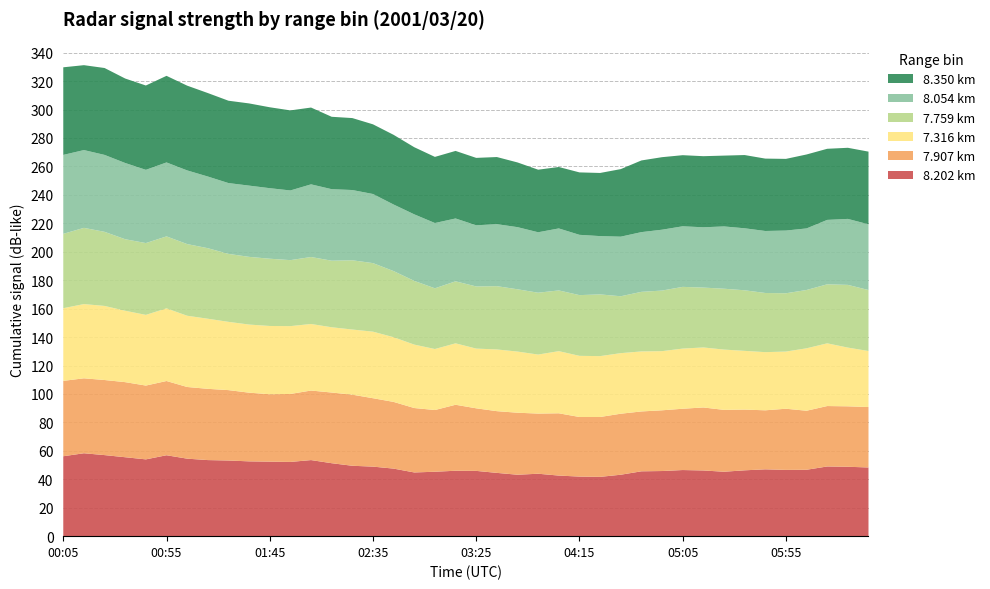

Reading left to right, what are all the values shown in this chart?

8.202: 2001/03/20 00:05=56.2	2001/03/20 00:15=58.3	2001/03/20 00:25=57.0	2001/03/20 00:35=55.5	2001/03/20 00:45=54.0	2001/03/20 00:55=56.9	2001/03/20 01:05=54.5	2001/03/20 01:15=53.5	2001/03/20 01:25=53.2	2001/03/20 01:35=52.6	2001/03/20 01:45=52.4	2001/03/20 01:55=52.2	2001/03/20 02:05=53.5	2001/03/20 02:15=51.3	2001/03/20 02:25=49.5	2001/03/20 02:35=48.9	2001/03/20 02:45=47.5	2001/03/20 02:55=44.8	2001/03/20 03:05=45.3	2001/03/20 03:15=46.0	2001/03/20 03:25=45.9	2001/03/20 03:35=44.5	2001/03/20 03:45=43.2	2001/03/20 03:55=43.9	2001/03/20 04:05=42.6	2001/03/20 04:15=41.9	2001/03/20 04:25=41.7	2001/03/20 04:35=43.2	2001/03/20 04:45=45.6	2001/03/20 04:55=45.8	2001/03/20 05:05=46.5	2001/03/20 05:15=46.2	2001/03/20 05:25=45.3	2001/03/20 05:35=46.3	2001/03/20 05:45=47.0	2001/03/20 05:55=46.6	2001/03/20 06:05=46.7	2001/03/20 06:15=49.0	2001/03/20 06:25=48.8	2001/03/20 06:35=48.3
7.907: 2001/03/20 00:05=53.0	2001/03/20 00:15=52.7	2001/03/20 00:25=52.8	2001/03/20 00:35=52.8	2001/03/20 00:45=51.9	2001/03/20 00:55=52.2	2001/03/20 01:05=50.4	2001/03/20 01:15=50.1	2001/03/20 01:25=49.5	2001/03/20 01:35=48.3	2001/03/20 01:45=47.4	2001/03/20 01:55=47.8	2001/03/20 02:05=48.9	2001/03/20 02:15=49.7	2001/03/20 02:25=50.0	2001/03/20 02:35=48.1	2001/03/20 02:45=46.9	2001/03/20 02:55=45.3	2001/03/20 03:05=43.4	2001/03/20 03:15=46.4	2001/03/20 03:25=44.0	2001/03/20 03:35=43.4	2001/03/20 03:45=43.6	2001/03/20 03:55=42.3	2001/03/20 04:05=43.8	2001/03/20 04:15=41.9	2001/03/20 04:25=42.1	2001/03/20 04:35=42.9	2001/03/20 04:45=42.1	2001/03/20 04:55=42.7	2001/03/20 05:05=43.1	2001/03/20 05:15=44.3	2001/03/20 05:25=43.5	2001/03/20 05:35=42.7	2001/03/20 05:45=41.5	2001/03/20 05:55=43.0	2001/03/20 06:05=41.5	2001/03/20 06:15=42.5	2001/03/20 06:25=42.5	2001/03/20 06:35=42.5
7.316: 2001/03/20 00:05=51.1	2001/03/20 00:15=52.2	2001/03/20 00:25=52.1	2001/03/20 00:35=50.2	2001/03/20 00:45=49.7	2001/03/20 00:55=51.1	2001/03/20 01:05=50.1	2001/03/20 01:15=49.3	2001/03/20 01:25=48.0	2001/03/20 01:35=47.9	2001/03/20 01:45=48.0	2001/03/20 01:55=47.7	2001/03/20 02:05=46.8	2001/03/20 02:15=45.9	2001/03/20 02:25=45.8	2001/03/20 02:35=46.8	2001/03/20 02:45=45.5	2001/03/20 02:55=44.6	2001/03/20 03:05=42.9	2001/03/20 03:15=43.2	2001/03/20 03:25=42.0	2001/03/20 03:35=43.4	2001/03/20 03:45=43.0	2001/03/20 03:55=41.5	2001/03/20 04:05=43.7	2001/03/20 04:15=43.0	2001/03/20 04:25=42.8	2001/03/20 04:35=42.6	2001/03/20 04:45=42.2	2001/03/20 04:55=41.6	2001/03/20 05:05=42.3	2001/03/20 05:15=42.2	2001/03/20 05:25=42.4	2001/03/20 05:35=41.3	2001/03/20 05:45=40.9	2001/03/20 05:55=40.2	2001/03/20 06:05=43.9	2001/03/20 06:15=44.1	2001/03/20 06:25=41.3	2001/03/20 06:35=39.4
7.759: 2001/03/20 00:05=52.3	2001/03/20 00:15=53.6	2001/03/20 00:25=52.1	2001/03/20 00:35=50.3	2001/03/20 00:45=50.5	2001/03/20 00:55=50.6	2001/03/20 01:05=50.4	2001/03/20 01:15=49.6	2001/03/20 01:25=47.8	2001/03/20 01:35=47.6	2001/03/20 01:45=47.3	2001/03/20 01:55=46.4	2001/03/20 02:05=47.1	2001/03/20 02:15=46.8	2001/03/20 02:25=48.7	2001/03/20 02:35=48.2	2001/03/20 02:45=46.5	2001/03/20 02:55=44.8	2001/03/20 03:05=42.7	2001/03/20 03:15=43.6	2001/03/20 03:25=43.7	2001/03/20 03:35=44.5	2001/03/20 03:45=43.8	2001/03/20 03:55=43.5	2001/03/20 04:05=42.7	2001/03/20 04:15=42.7	2001/03/20 04:25=43.4	2001/03/20 04:35=40.0	2001/03/20 04:45=41.9	2001/03/20 04:55=42.6	2001/03/20 05:05=43.4	2001/03/20 05:15=42.1	2001/03/20 05:25=42.8	2001/03/20 05:35=42.6	2001/03/20 05:45=41.6	2001/03/20 05:55=41.0	2001/03/20 06:05=41.0	2001/03/20 06:15=41.5	2001/03/20 06:25=44.1	2001/03/20 06:35=42.9
8.054: 2001/03/20 00:05=55.5	2001/03/20 00:15=54.7	2001/03/20 00:25=54.1	2001/03/20 00:35=53.6	2001/03/20 00:45=51.5	2001/03/20 00:55=52.0	2001/03/20 01:05=51.8	2001/03/20 01:15=50.4	2001/03/20 01:25=49.8	2001/03/20 01:35=50.1	2001/03/20 01:45=49.6	2001/03/20 01:55=49.0	2001/03/20 02:05=51.1	2001/03/20 02:15=50.3	2001/03/20 02:25=49.4	2001/03/20 02:35=48.6	2001/03/20 02:45=46.8	2001/03/20 02:55=46.8	2001/03/20 03:05=45.9	2001/03/20 03:15=44.2	2001/03/20 03:25=43.0	2001/03/20 03:35=43.6	2001/03/20 03:45=43.7	2001/03/20 03:55=42.5	2001/03/20 04:05=43.6	2001/03/20 04:15=42.4	2001/03/20 04:25=41.0	2001/03/20 04:35=41.9	2001/03/20 04:45=42.0	2001/03/20 04:55=42.8	2001/03/20 05:05=42.6	2001/03/20 05:15=42.4	2001/03/20 05:25=43.8	2001/03/20 05:35=43.6	2001/03/20 05:45=43.6	2001/03/20 05:55=44.1	2001/03/20 06:05=43.3	2001/03/20 06:15=45.3	2001/03/20 06:25=46.4	2001/03/20 06:35=46.2
8.350: 2001/03/20 00:05=61.6	2001/03/20 00:15=59.7	2001/03/20 00:25=61.1	2001/03/20 00:35=59.4	2001/03/20 00:45=59.3	2001/03/20 00:55=60.9	2001/03/20 01:05=59.6	2001/03/20 01:15=58.7	2001/03/20 01:25=57.9	2001/03/20 01:35=57.8	2001/03/20 01:45=56.9	2001/03/20 01:55=56.3	2001/03/20 02:05=54.0	2001/03/20 02:15=50.9	2001/03/20 02:25=50.6	2001/03/20 02:35=49.0	2001/03/20 02:45=49.0	2001/03/20 02:55=47.2	2001/03/20 03:05=46.5	2001/03/20 03:15=47.5	2001/03/20 03:25=47.4	2001/03/20 03:35=47.2	2001/03/20 03:45=45.5	2001/03/20 03:55=44.0	2001/03/20 04:05=43.2	2001/03/20 04:15=43.9	2001/03/20 04:25=44.4	2001/03/20 04:35=47.5	2001/03/20 04:45=50.4	2001/03/20 04:55=51.0	2001/03/20 05:05=50.0	2001/03/20 05:15=50.0	2001/03/20 05:25=49.8	2001/03/20 05:35=51.5	2001/03/20 05:45=50.9	2001/03/20 05:55=50.4	2001/03/20 06:05=52.0	2001/03/20 06:15=50.0	2001/03/20 06:25=50.0	2001/03/20 06:35=51.1